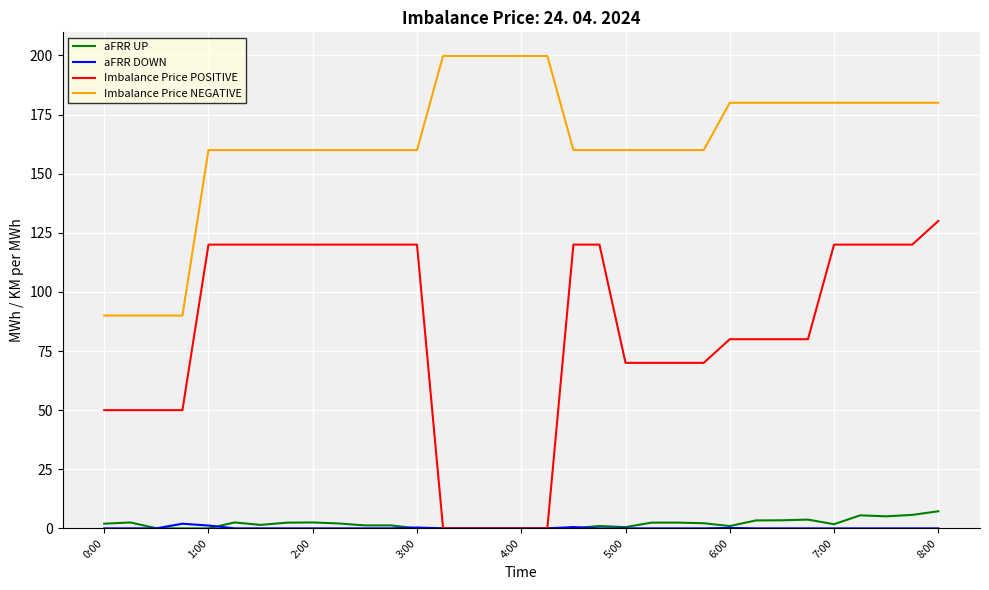

True or false: Imbalance Price NEGATIVE and aFRR UP intersect in this chart.

False